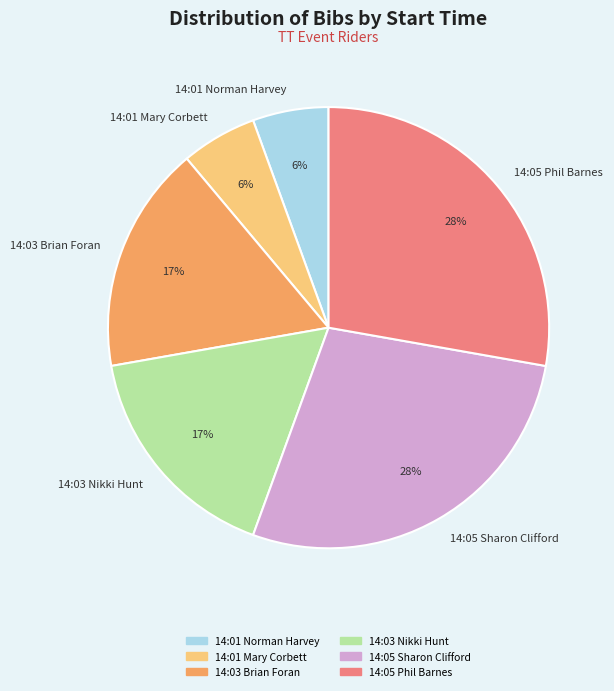

Is the sum of 14:01 Norman Harvey and 14:03 Nikki Hunt greater than half?

No